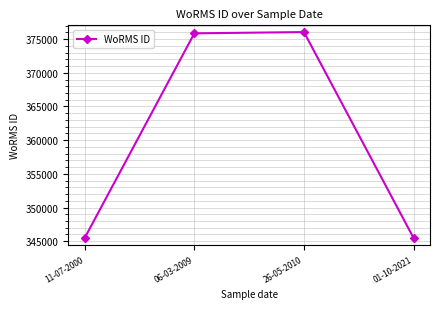

What is the average value?

360719